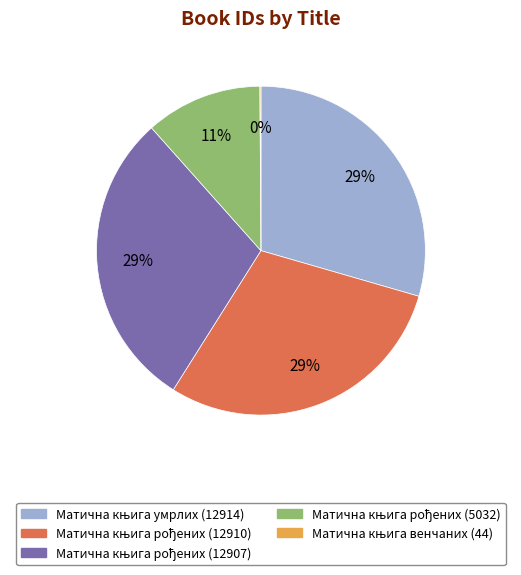

To the nearest percent, what is the average slice percentage?

20%